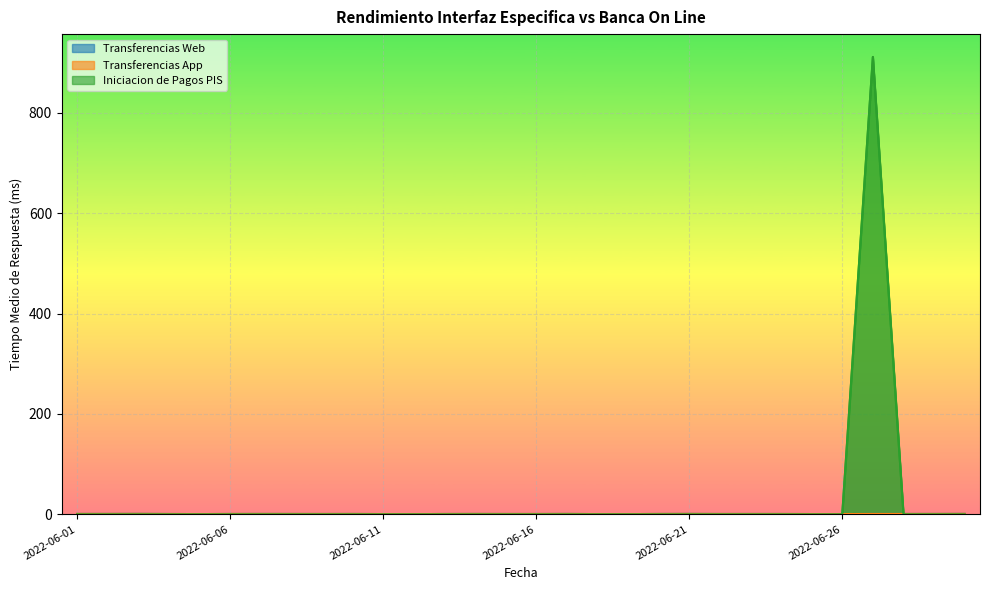

Reading right to left, transcribe all the data shown in this chart.

Transferencias Web: 0.7	0.7	0.7	0.7	0.5	0.5	0.6	0.6	0.6	0.7	0.6	0.5	0.5	0.7	0.6	0.6	0.7	0.6	0.4	0.5	0.7	0.6	0.7	0.7	0.6	0.5	0.6	0.8	0.7	0.7
Transferencias App: 0.7	0.7	0.7	0.7	0.5	0.5	0.6	0.6	0.6	0.7	0.6	0.5	0.5	0.7	0.6	0.6	0.7	0.6	0.4	0.5	0.7	0.6	0.7	0.7	0.6	0.5	0.6	0.8	0.7	0.7
Iniciacion de Pagos PIS: 0.0	0.0	0.0	911.7	0.0	0.0	0.0	0.0	0.0	0.0	0.0	0.0	0.0	0.0	0.0	0.0	0.0	0.0	0.0	0.0	0.0	0.0	0.0	0.0	0.0	0.0	0.0	0.0	0.0	0.0